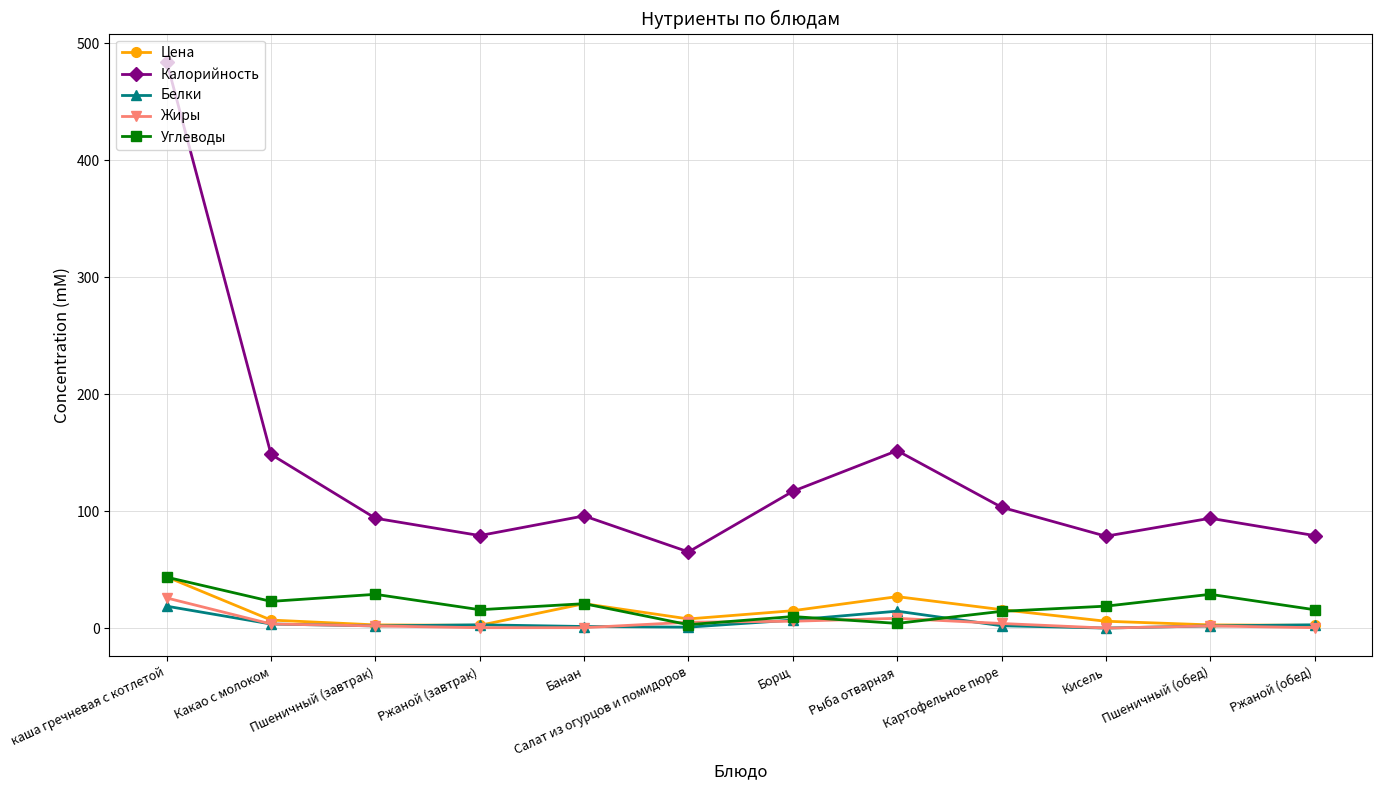

Is it true that Углеводы equals 29.0 at Пшеничный (обед)?

True